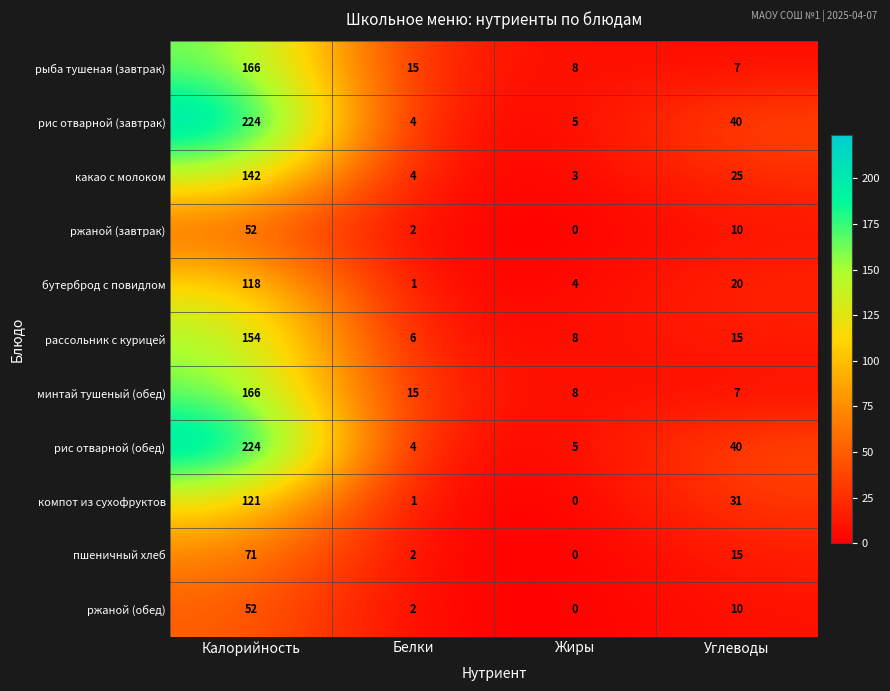

Rank the categories by рыба тушеная (завтрак) value from highest to lowest.

Калорийность, Белки, Жиры, Углеводы